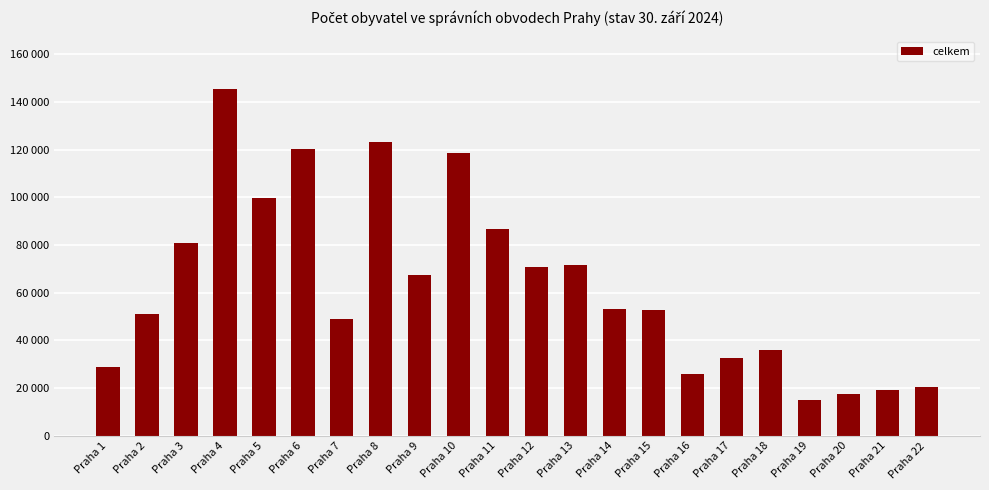

Which category has the highest value across all series?

Praha 4